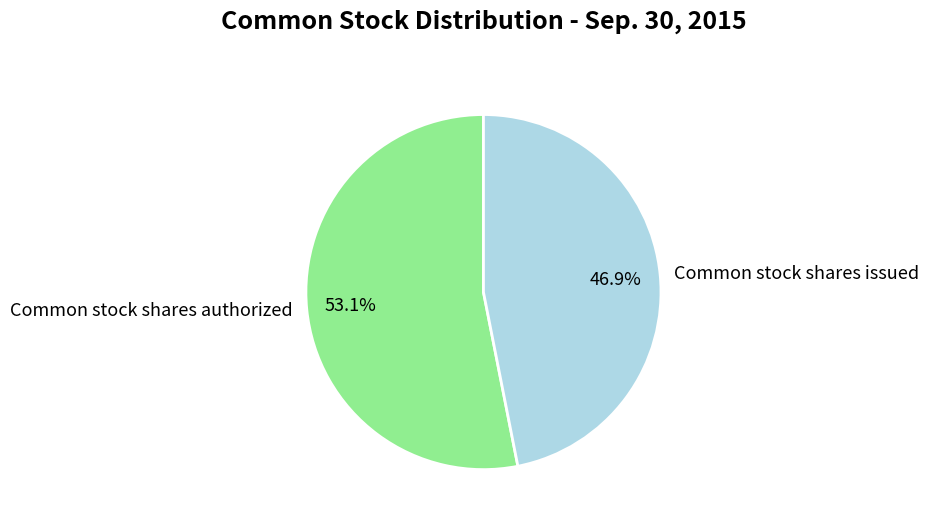

How much of the chart is everything except Common stock shares issued?

53.1%